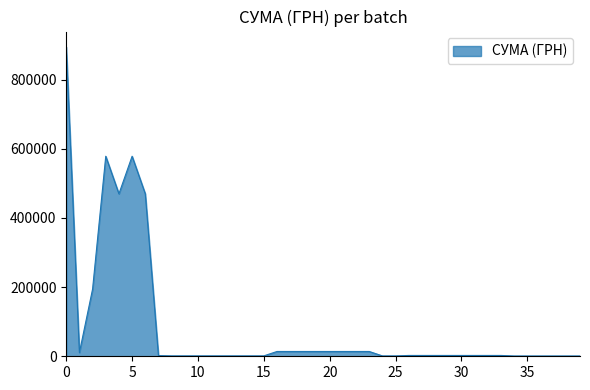

What is the maximum value shown in the chart?

894443.5